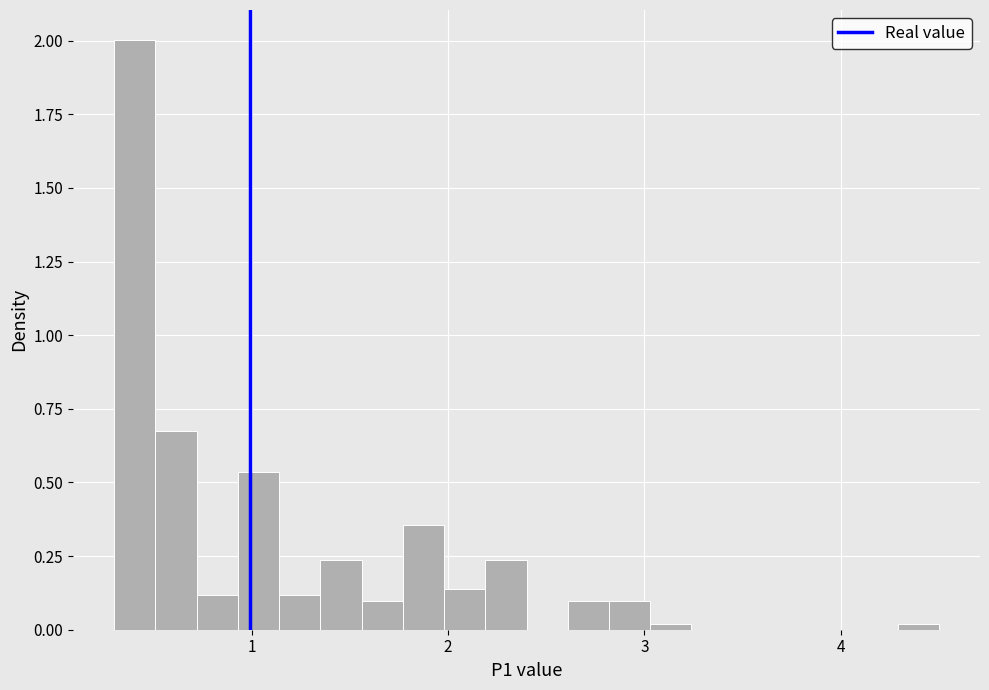

Around what value on the x-axis is the tallest bar? Give the approximate position of its centre, as read against the axis.

0.4